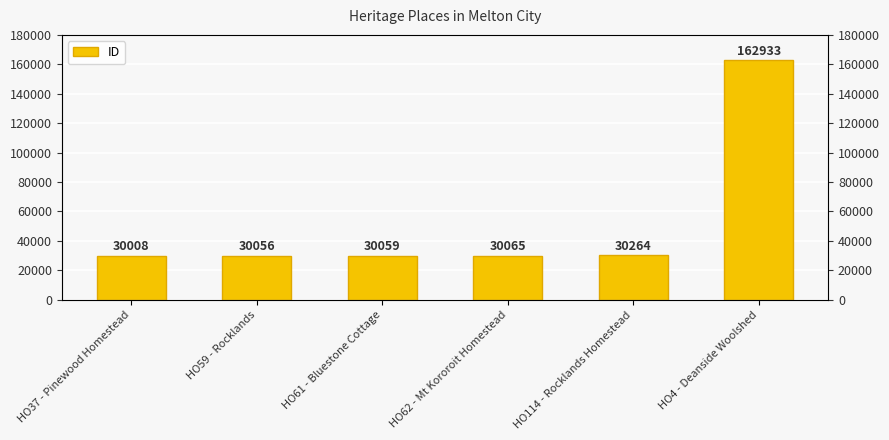

Does the chart contain any negative values?

No